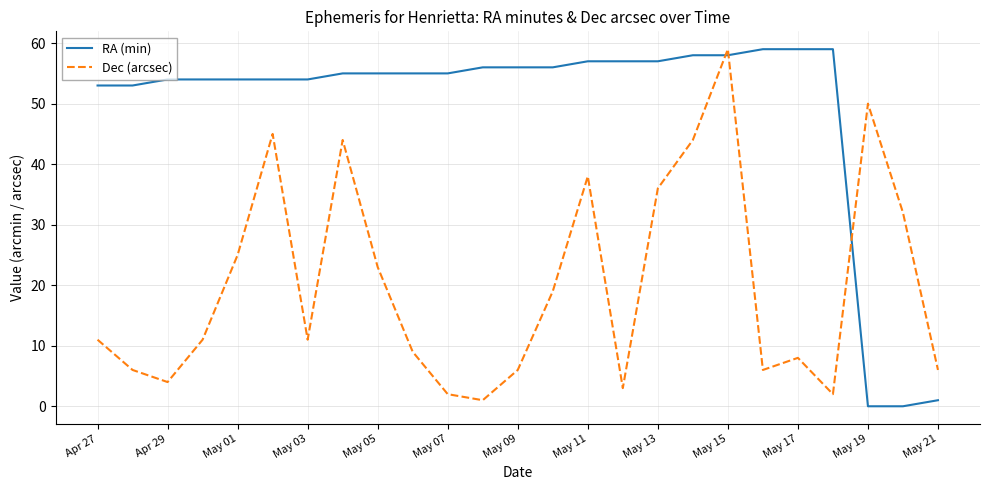

What is the difference between the maximum and minimum values in the RA (min) series?

59